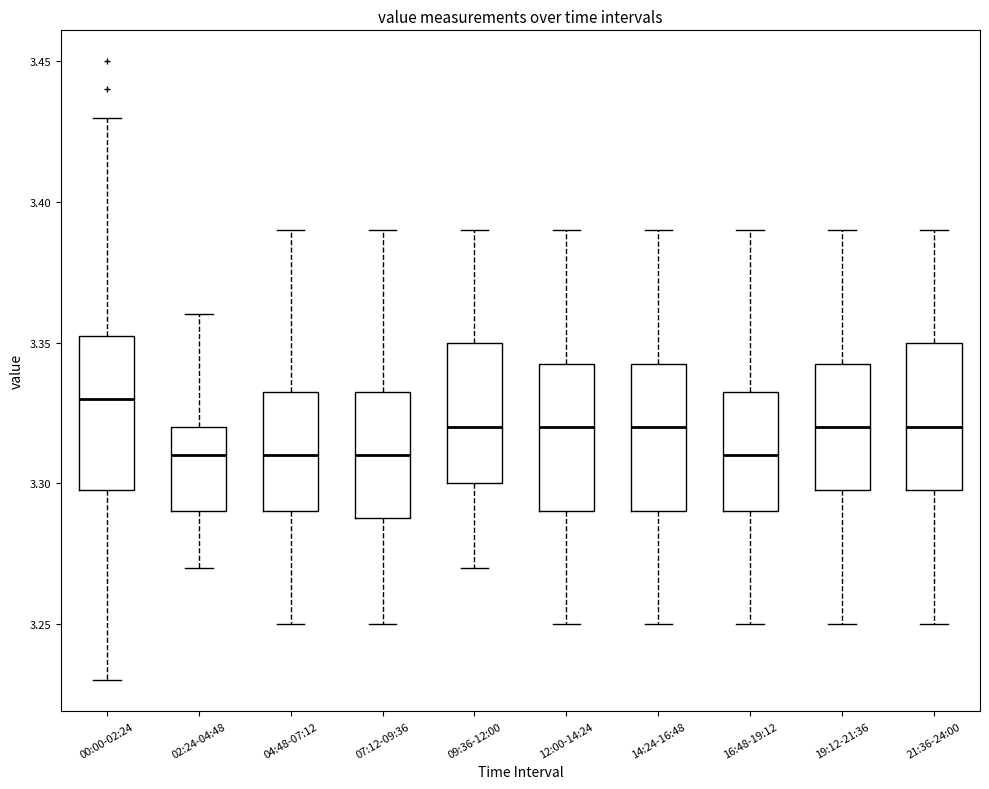

Reading left to right, transcribe this box plot: for each box, give where its median line is, the range the box spans, and where its two whiskers end, as read against the y-axis. The values are not printed on the chart, so give them approximately, as read against the axis.

00:00-02:24: median 3.330, box 3.300 to 3.355, whiskers 3.230 to 3.430
02:24-04:48: median 3.310, box 3.290 to 3.320, whiskers 3.270 to 3.360
04:48-07:12: median 3.310, box 3.290 to 3.335, whiskers 3.250 to 3.390
07:12-09:36: median 3.310, box 3.290 to 3.335, whiskers 3.250 to 3.390
09:36-12:00: median 3.320, box 3.300 to 3.350, whiskers 3.270 to 3.390
12:00-14:24: median 3.320, box 3.290 to 3.345, whiskers 3.250 to 3.390
14:24-16:48: median 3.320, box 3.290 to 3.345, whiskers 3.250 to 3.390
16:48-19:12: median 3.310, box 3.290 to 3.335, whiskers 3.250 to 3.390
19:12-21:36: median 3.320, box 3.300 to 3.345, whiskers 3.250 to 3.390
21:36-24:00: median 3.320, box 3.300 to 3.350, whiskers 3.250 to 3.390